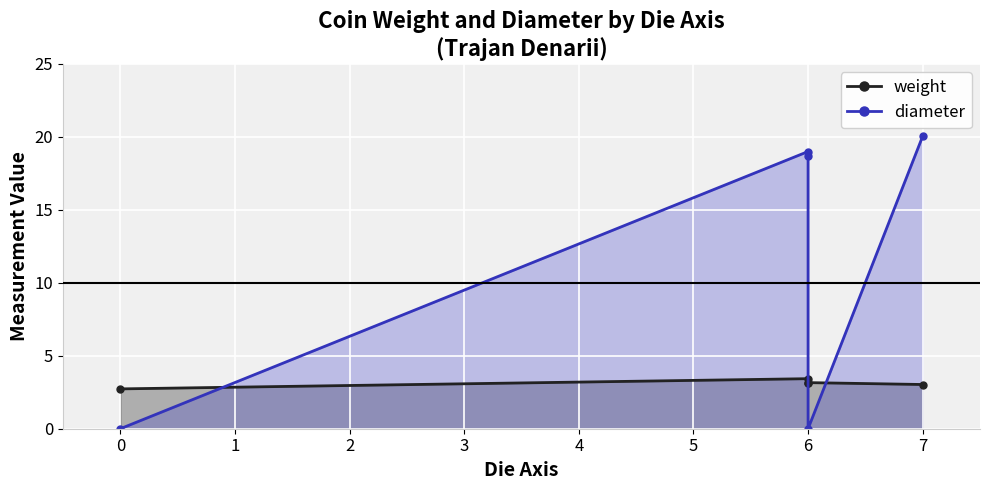

After their last crossing, which series has the higher values: diameter or weight?

diameter